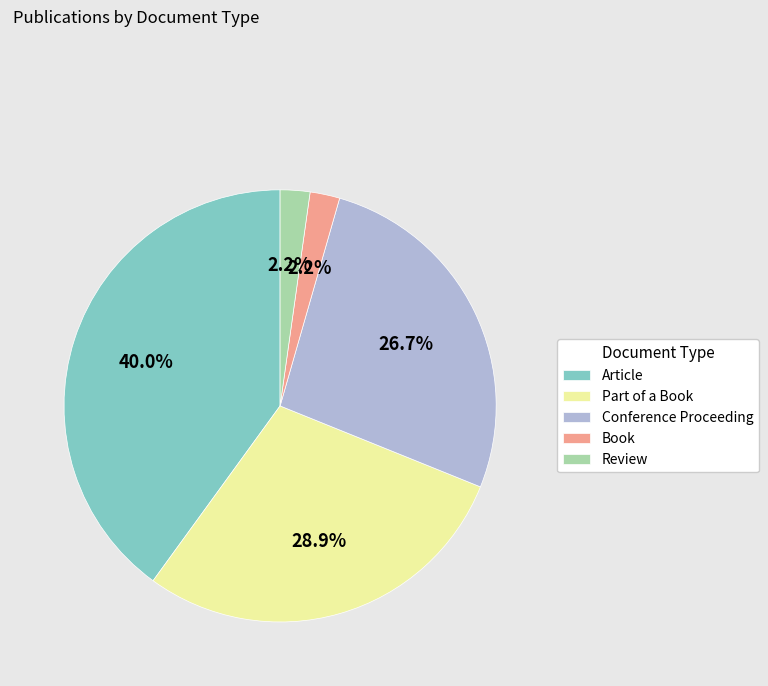

How many segments does this pie chart have?

5